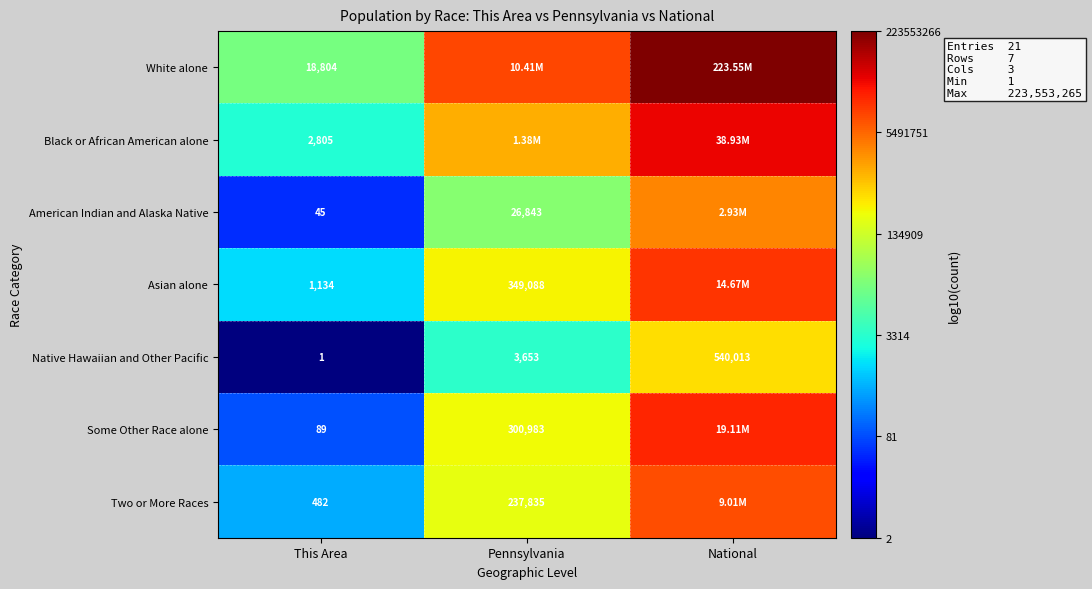

At which category does the chart reach its peak across all series?

National